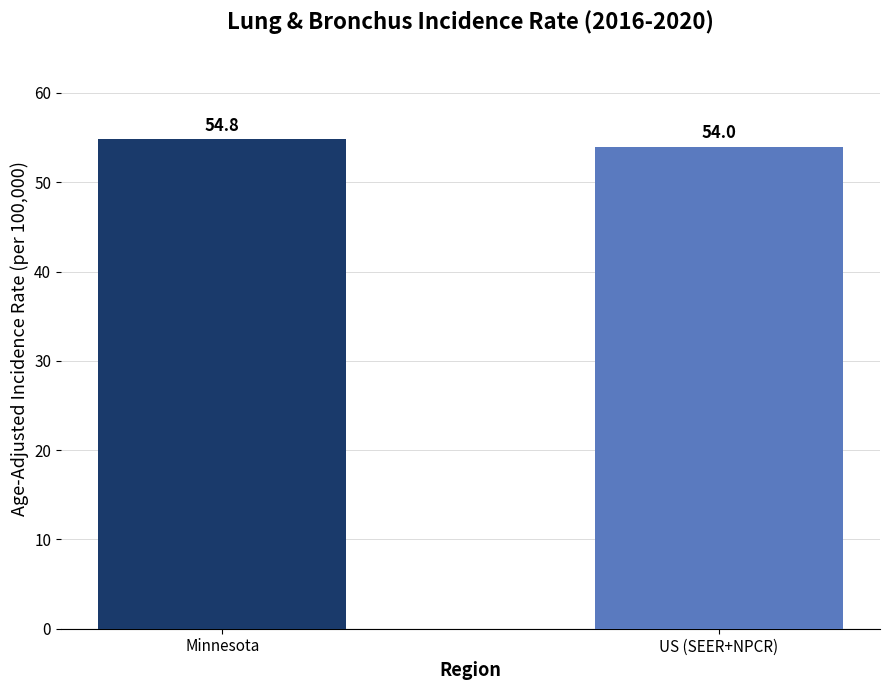

Read the value at US (SEER+NPCR).

54.0